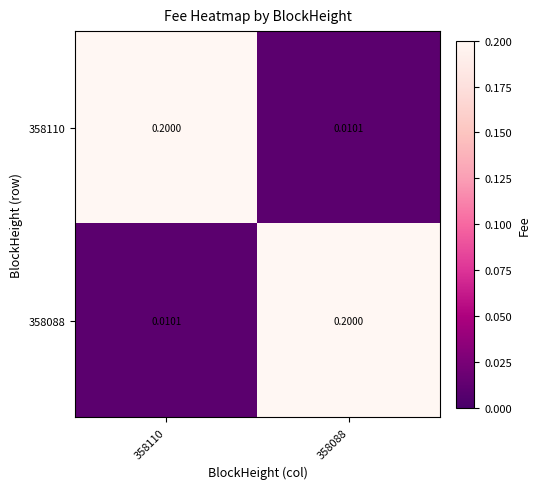

List the series in order of their peak value, highest first.

358110, 358088